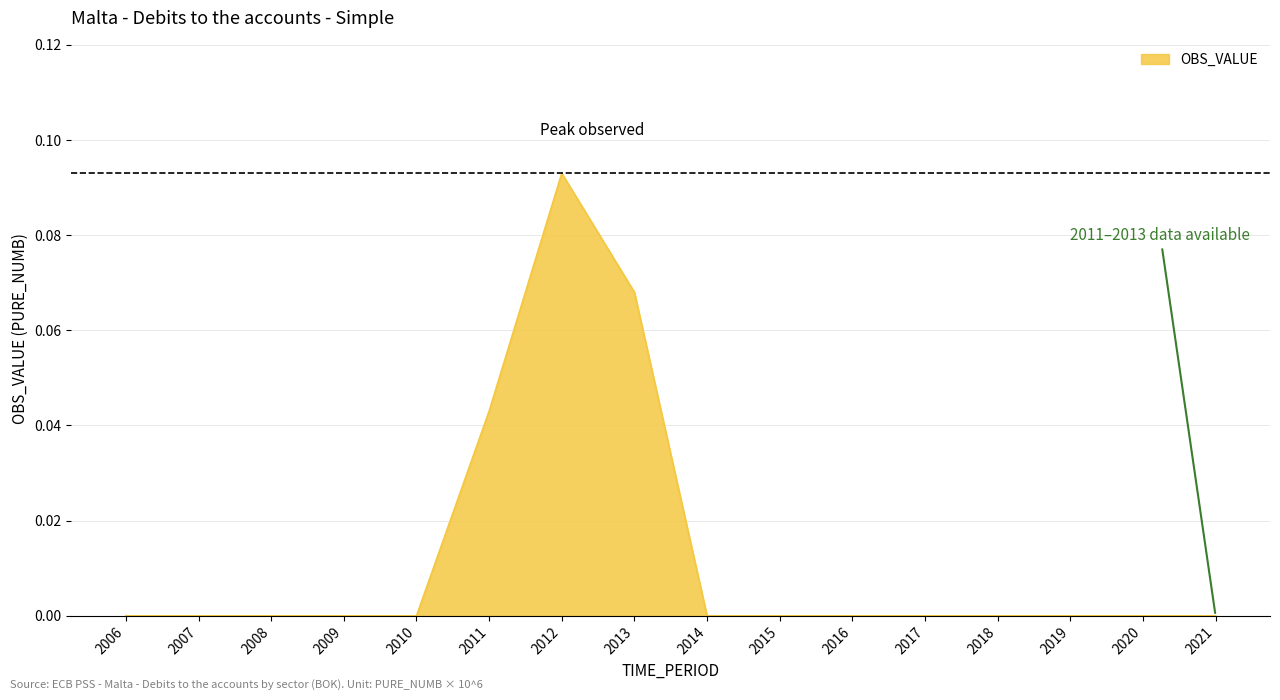

At which category does the chart reach its peak across all series?

2012